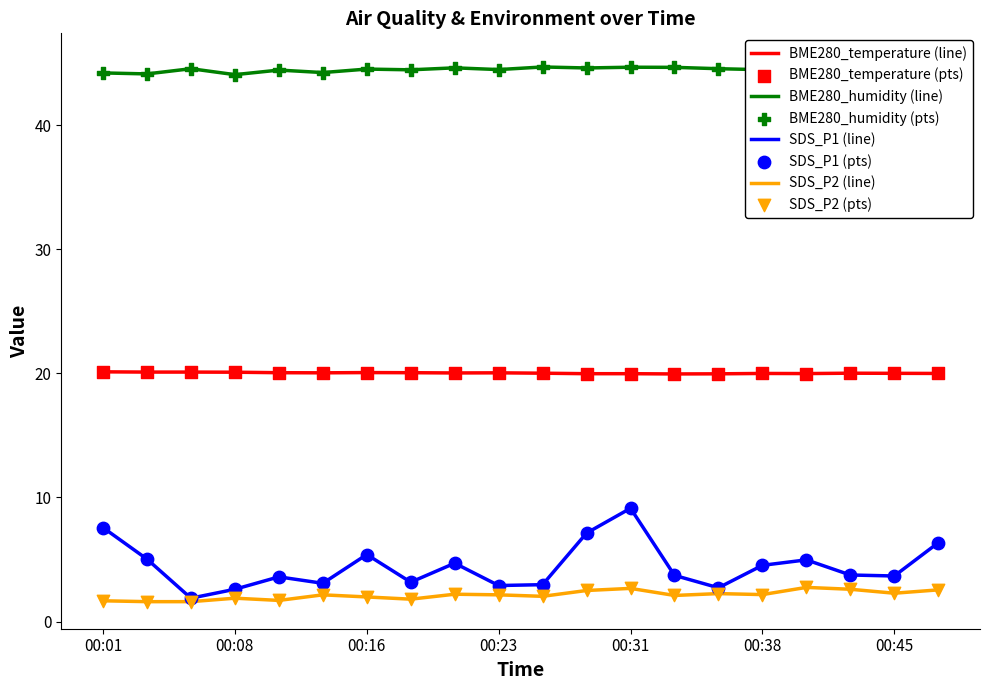

Which series has the largest total across all categories?

BME280_humidity